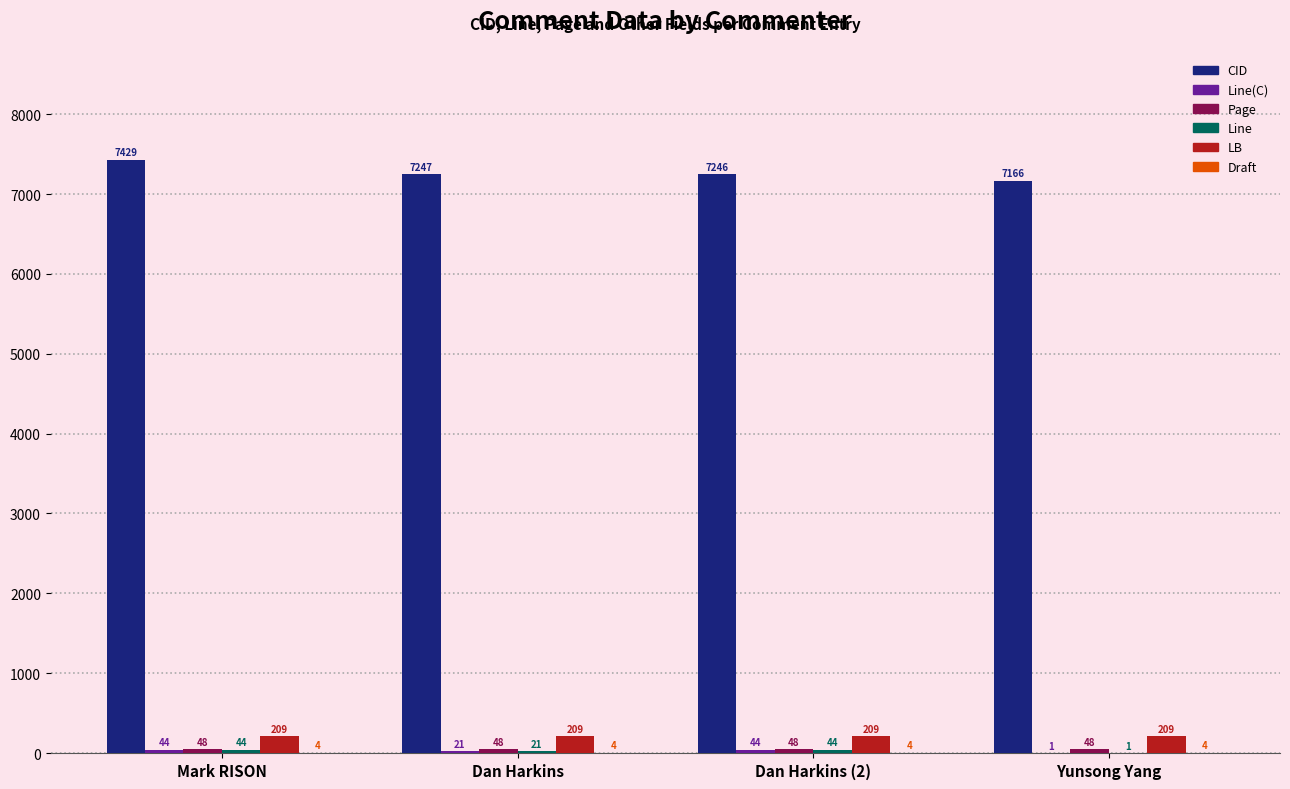

What is the sum of the CID values at Mark RISON and Dan Harkins (2)?

14675